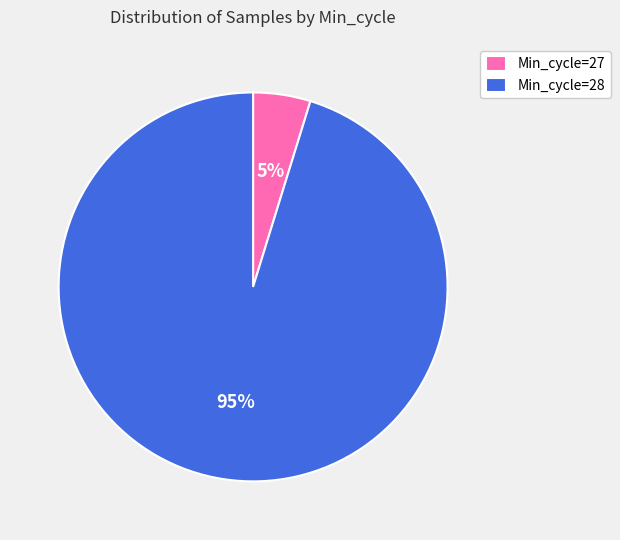

What is the smallest slice in the pie chart?

Min_cycle=27